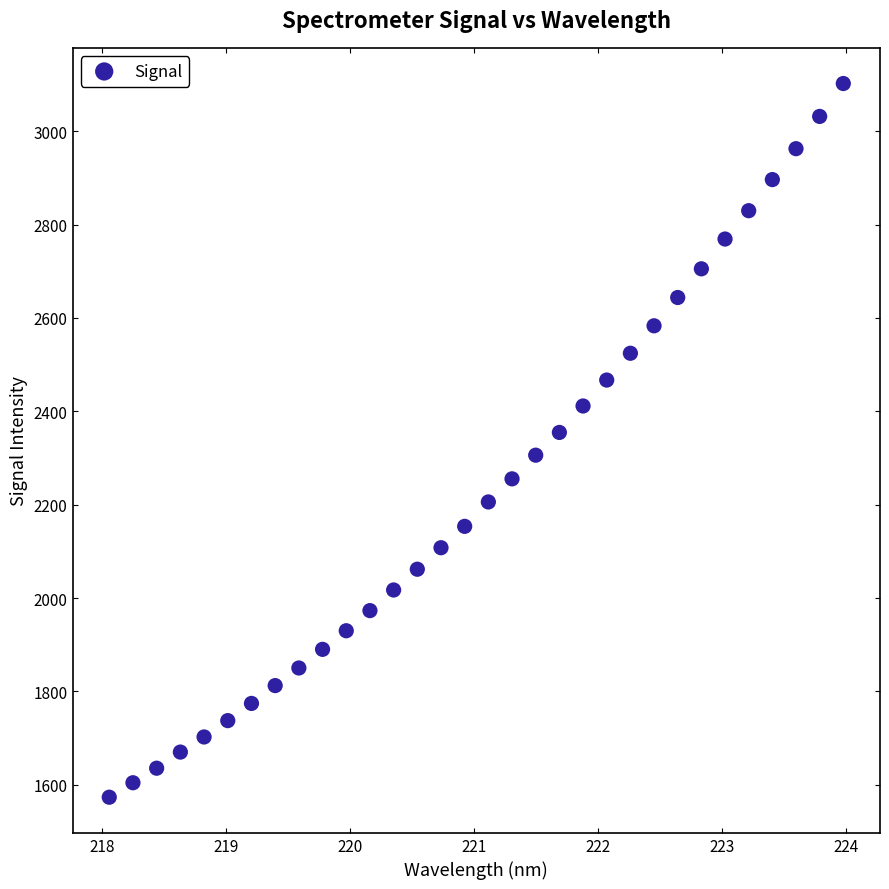

What is the range of X values (max minus min)?

5.9